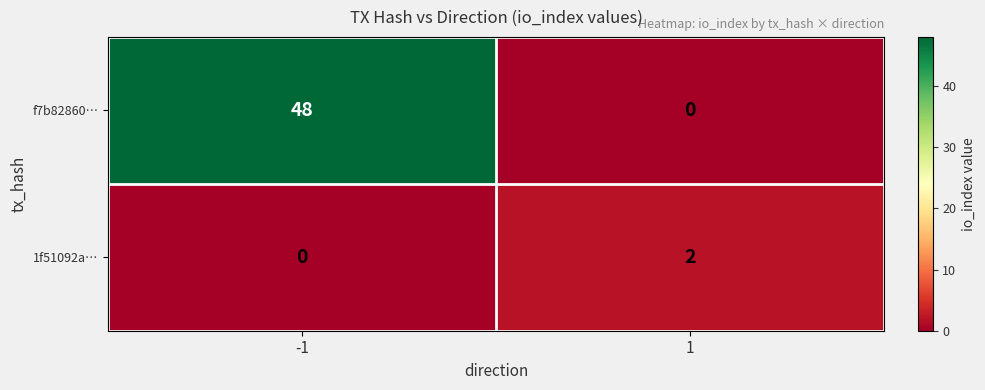

How many categories are shown in the chart?

2